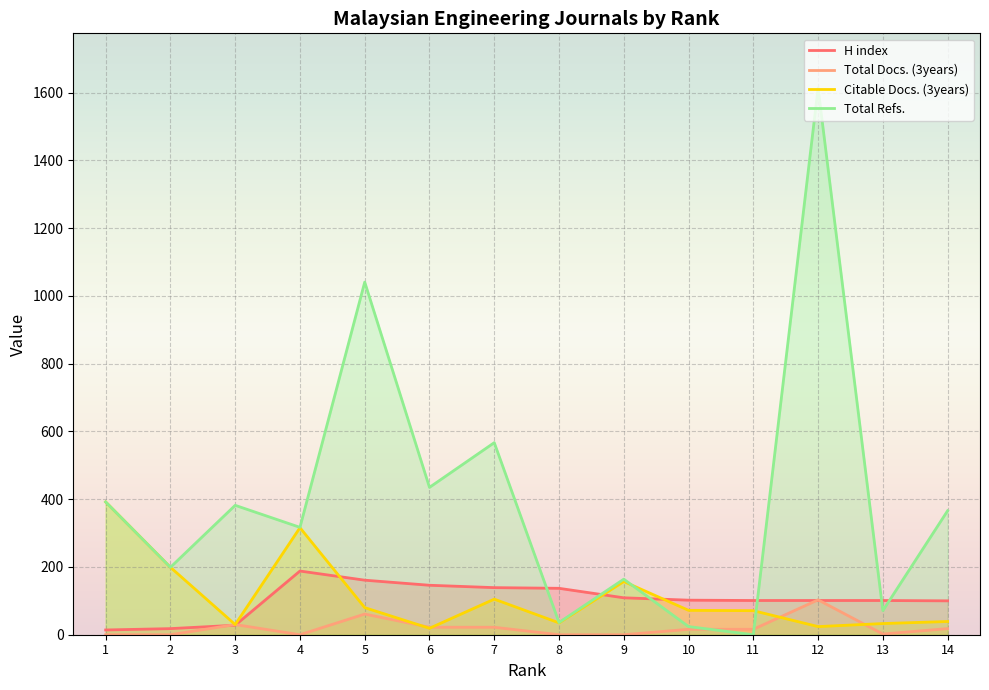

How many categories are shown in the chart?

14